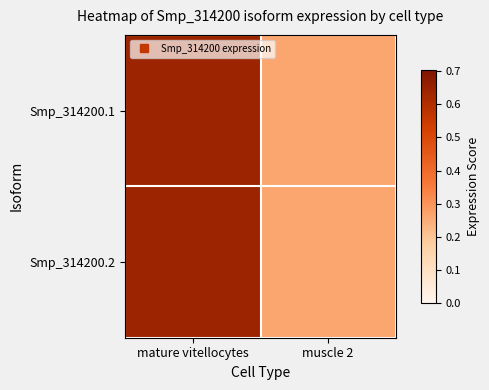

At how many categories does at least one series exceed 0?

2